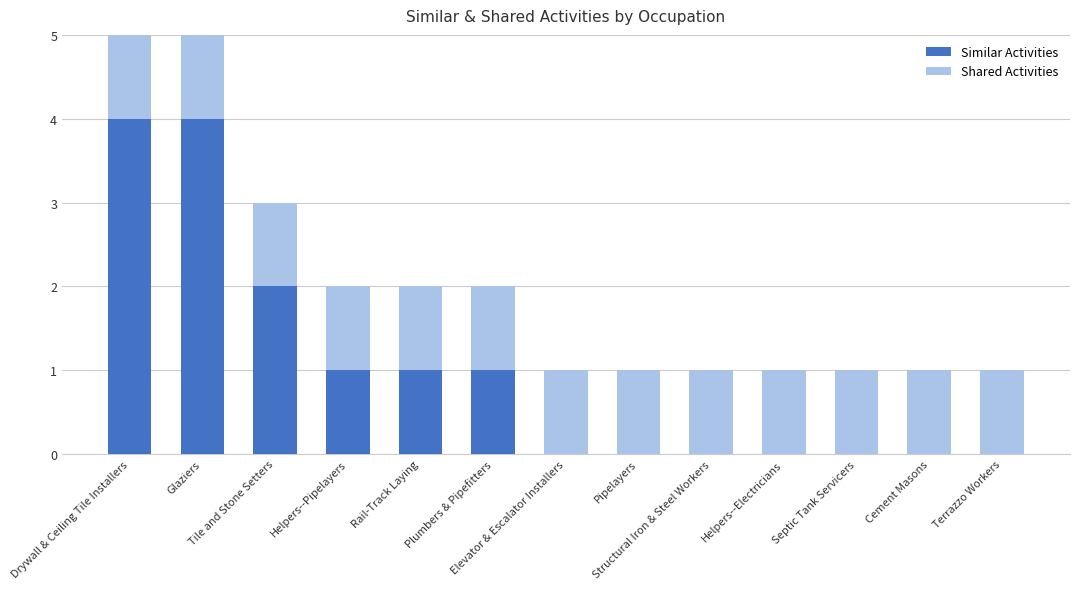

What is the highest value of the Similar Activities series?

4